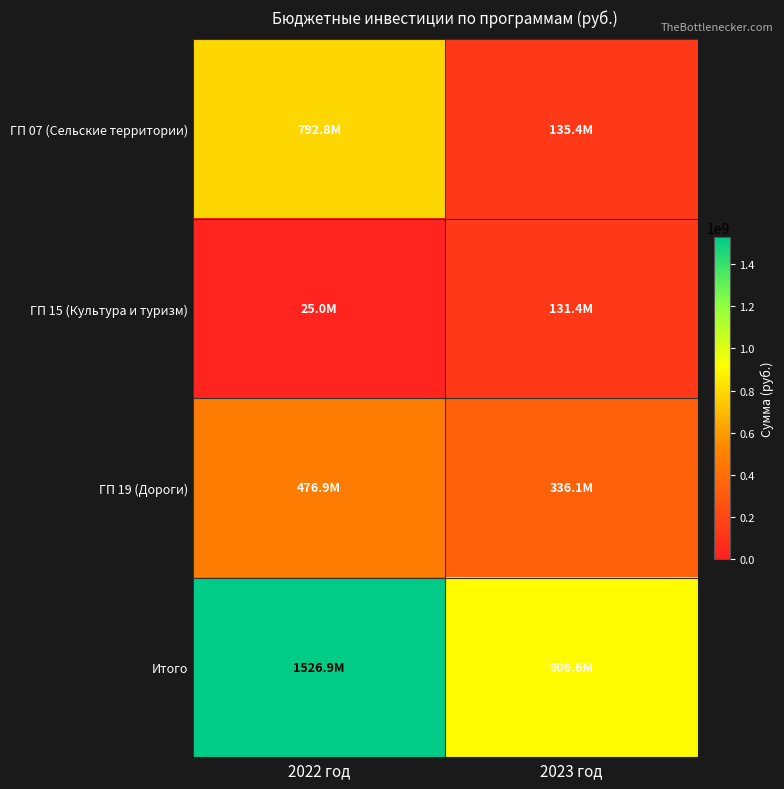

Which series has the largest range (max minus min)?

ГП 07 (Сельские территории)